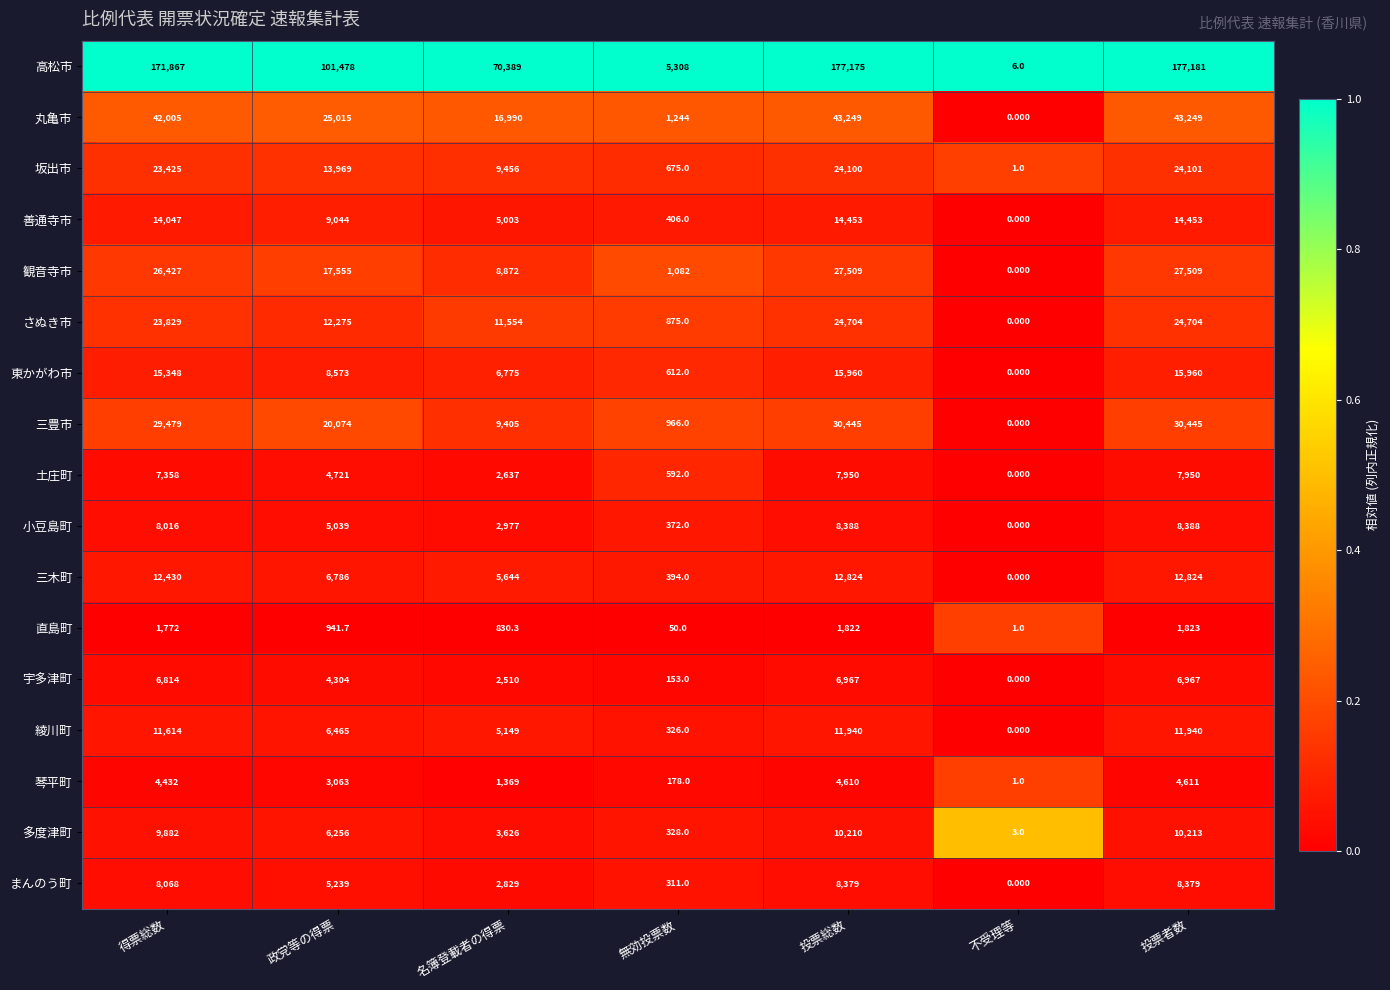

Where is 宇多津町 nearest to the value 3483?

政党等の得票